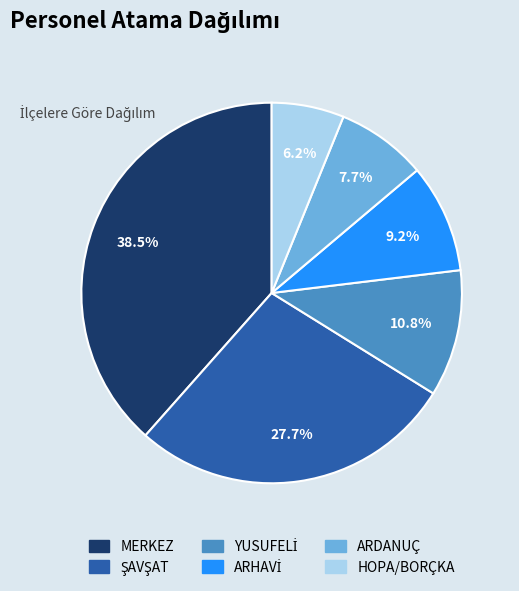

Which has a higher value, MERKEZ or HOPA/BORÇKA?

MERKEZ